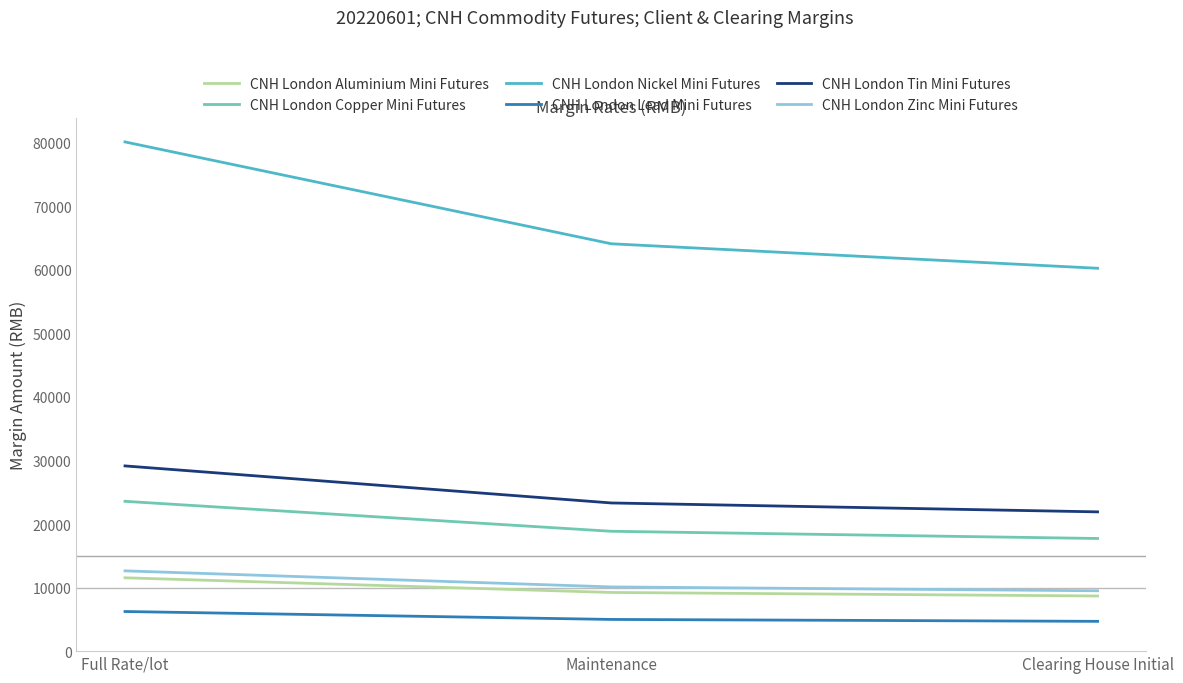

List the series in order of their peak value, lowest first.

CNH London Lead Mini Futures, CNH London Aluminium Mini Futures, CNH London Zinc Mini Futures, CNH London Copper Mini Futures, CNH London Tin Mini Futures, CNH London Nickel Mini Futures